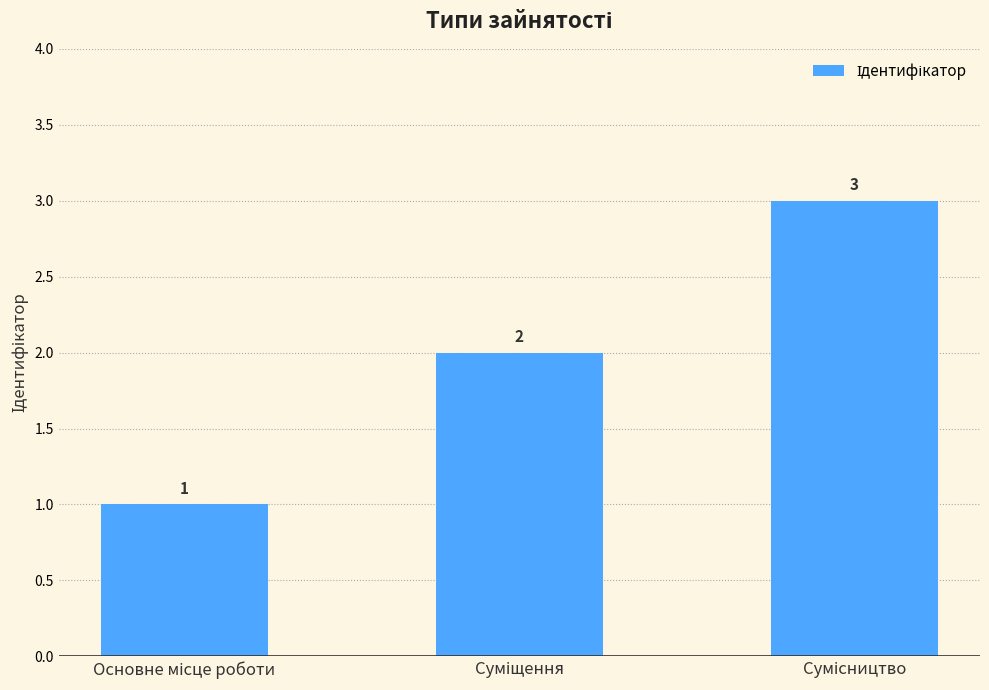

How many series are shown in this chart?

1